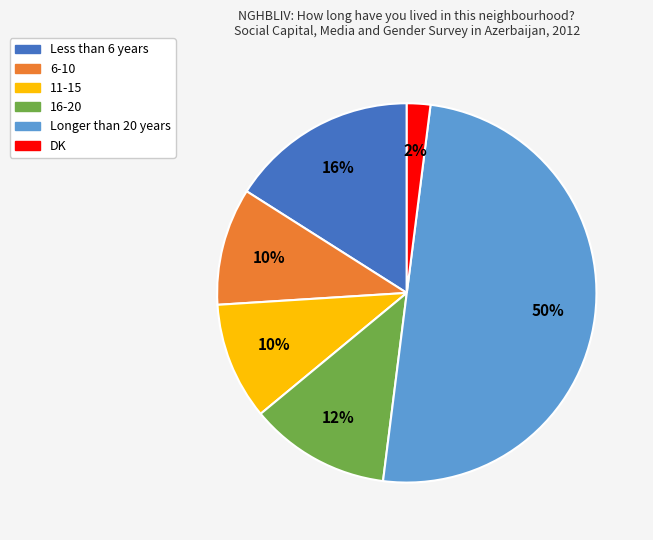

What is the smallest slice in the pie chart?

DK